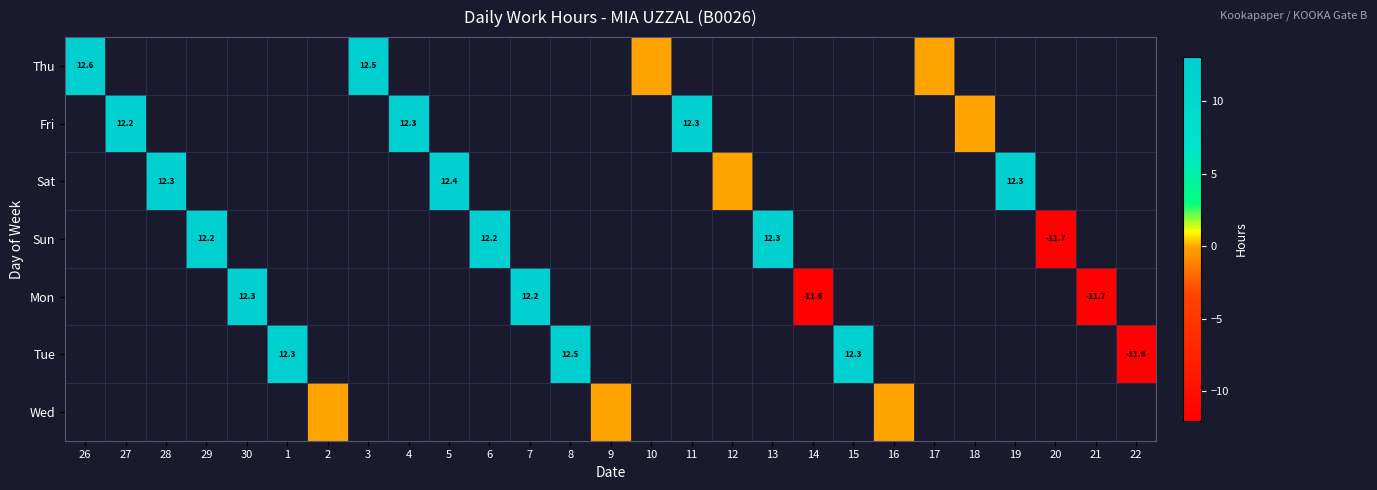

List the series in order of their peak value, lowest first.

Thu, Fri, Sat, Sun, Mon, Tue, Wed